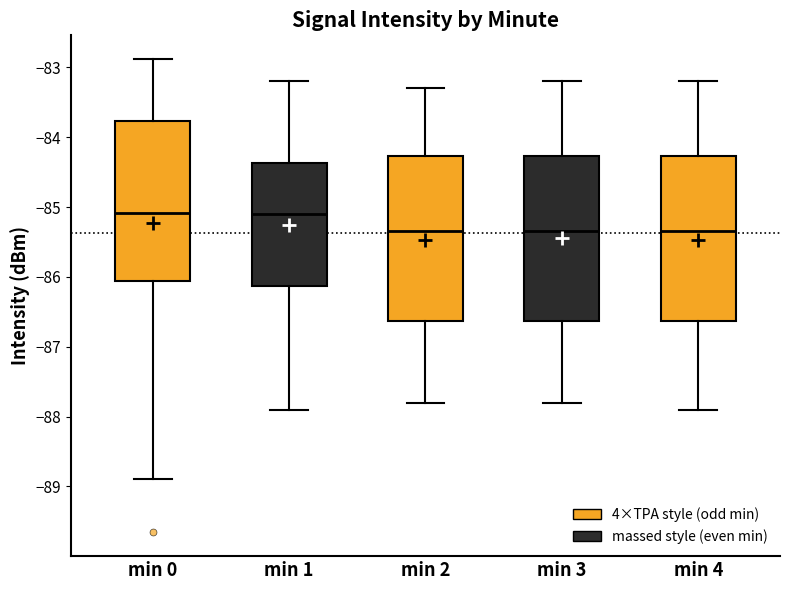

Reading left to right, transcribe this box plot: for each box, give where its median line is, the range the box spans, and where its two whiskers end, as read against the y-axis. The values are not printed on the chart, so give them approximately, as read against the axis.

min 0: median -85.1, box -86.1 to -83.8, whiskers -88.9 to -82.9
min 1: median -85.1, box -86.1 to -84.4, whiskers -87.9 to -83.2
min 2: median -85.3, box -86.6 to -84.3, whiskers -87.8 to -83.3
min 3: median -85.3, box -86.6 to -84.3, whiskers -87.8 to -83.2
min 4: median -85.3, box -86.6 to -84.3, whiskers -87.9 to -83.2